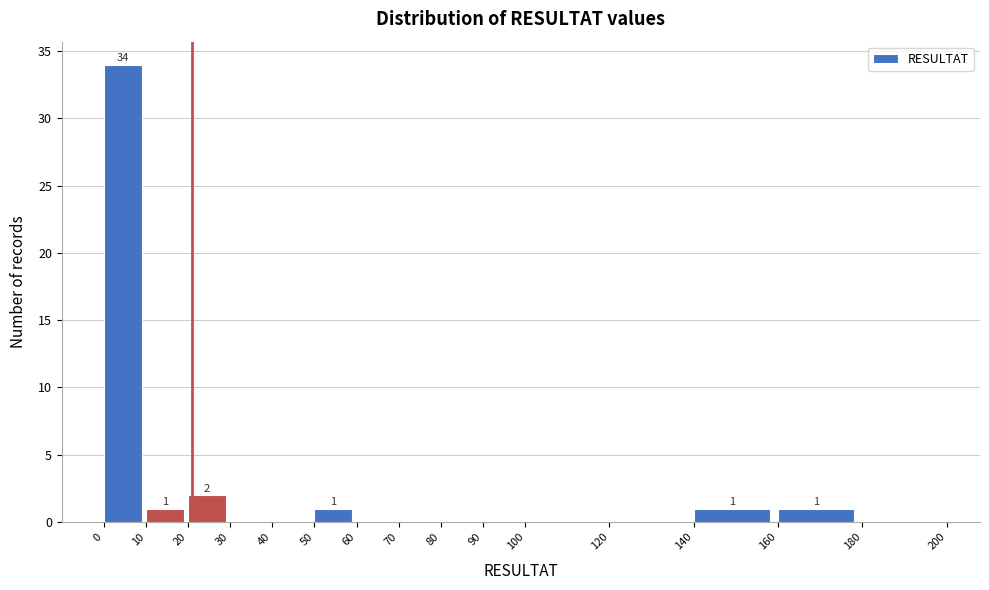

Over which range of the x-axis is the bar tallest?

0 to 10